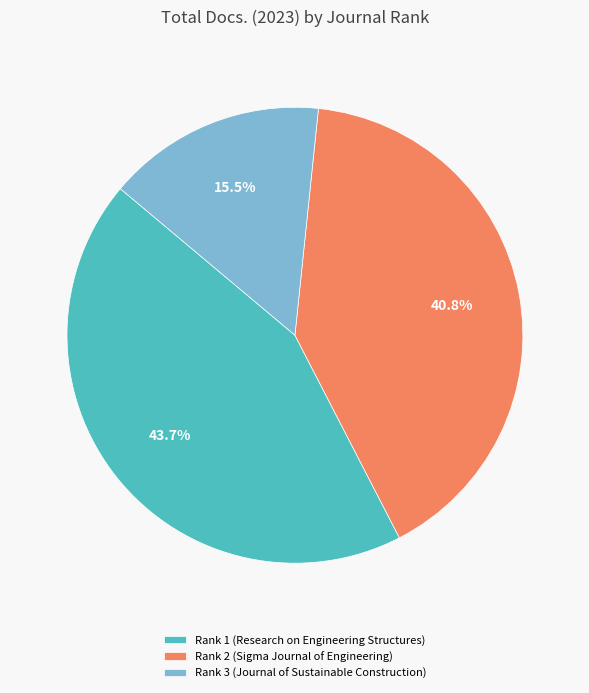

To the nearest percent, what percentage of the pie is Rank 2 (Sigma Journal of Engineering)?

41%